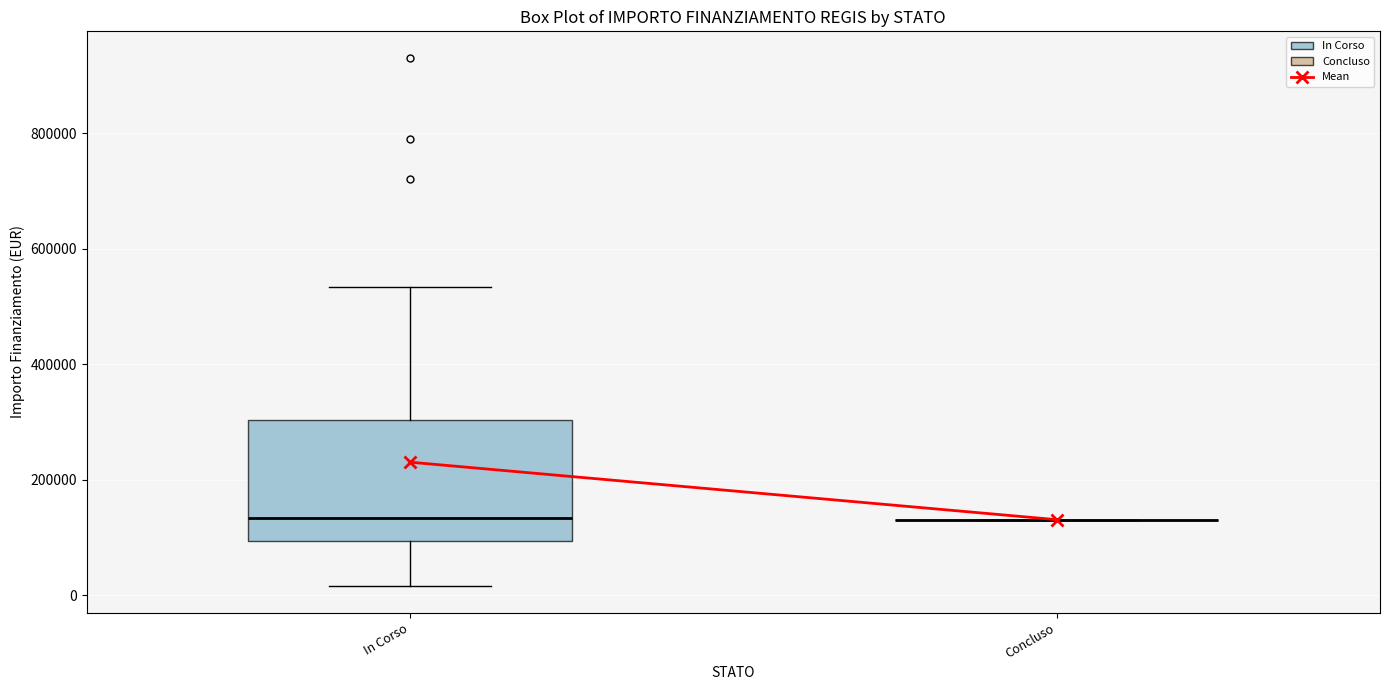

Reading left to right, read every box against the y-axis: the position of its median line, the range the box covers, and the ends of its whiskers. The values are not printed on the chart, so give them approximately, as read against the axis.

In Corso: median 140000, box 100000 to 300000, whiskers 20000 to 540000
Concluso: box collapsed to a line at 140000, whiskers 140000 to 140000